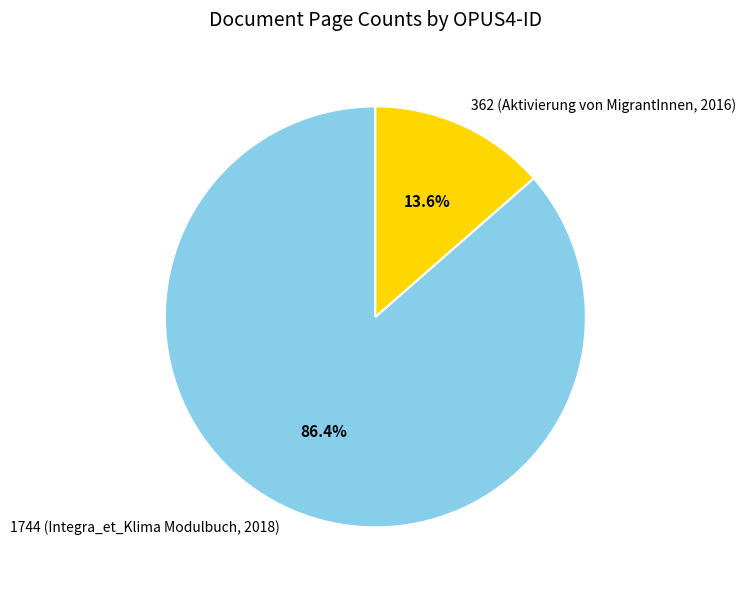

Rank the categories by value from lowest to highest.

362 (Aktivierung von MigrantInnen, 2016), 1744 (Integra_et_Klima Modulbuch, 2018)